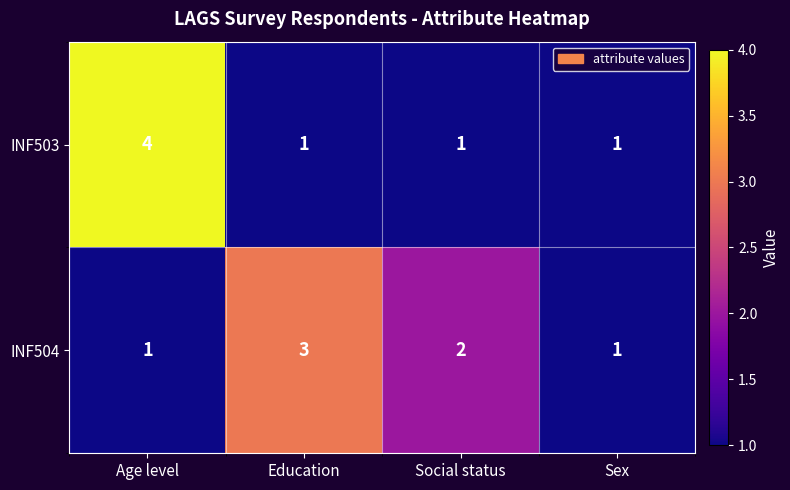

How many INF504 values are between 1 and 3?

4